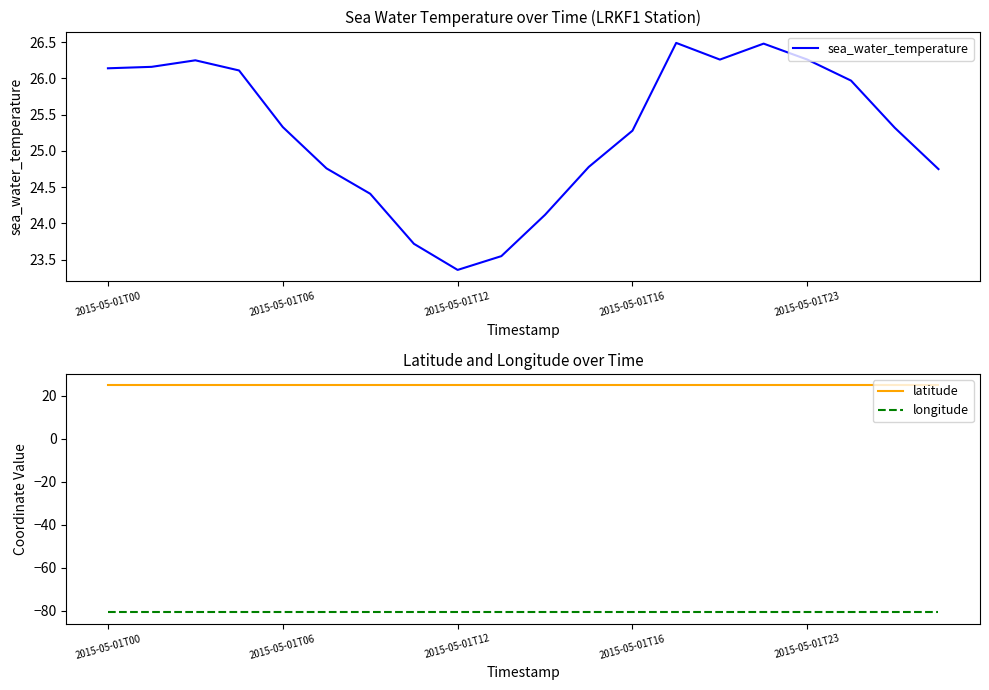

At which label does longitude reach its minimum?

2015-05-01T00